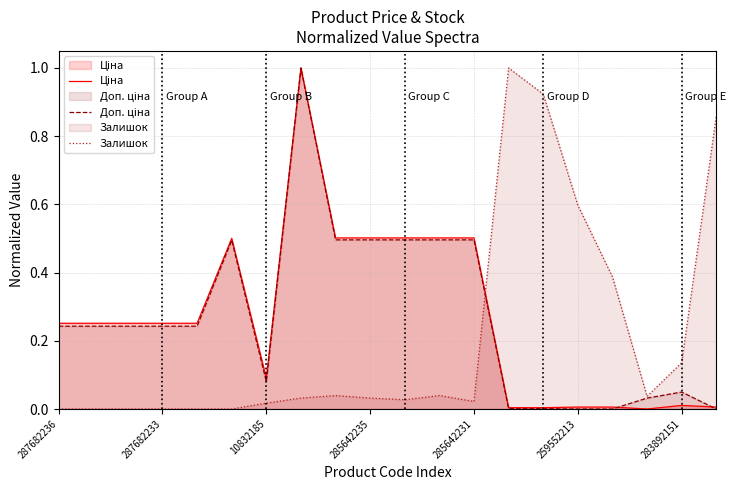

In Ціна, how many points are lower than both neighbors (excluding endpoints)?

2